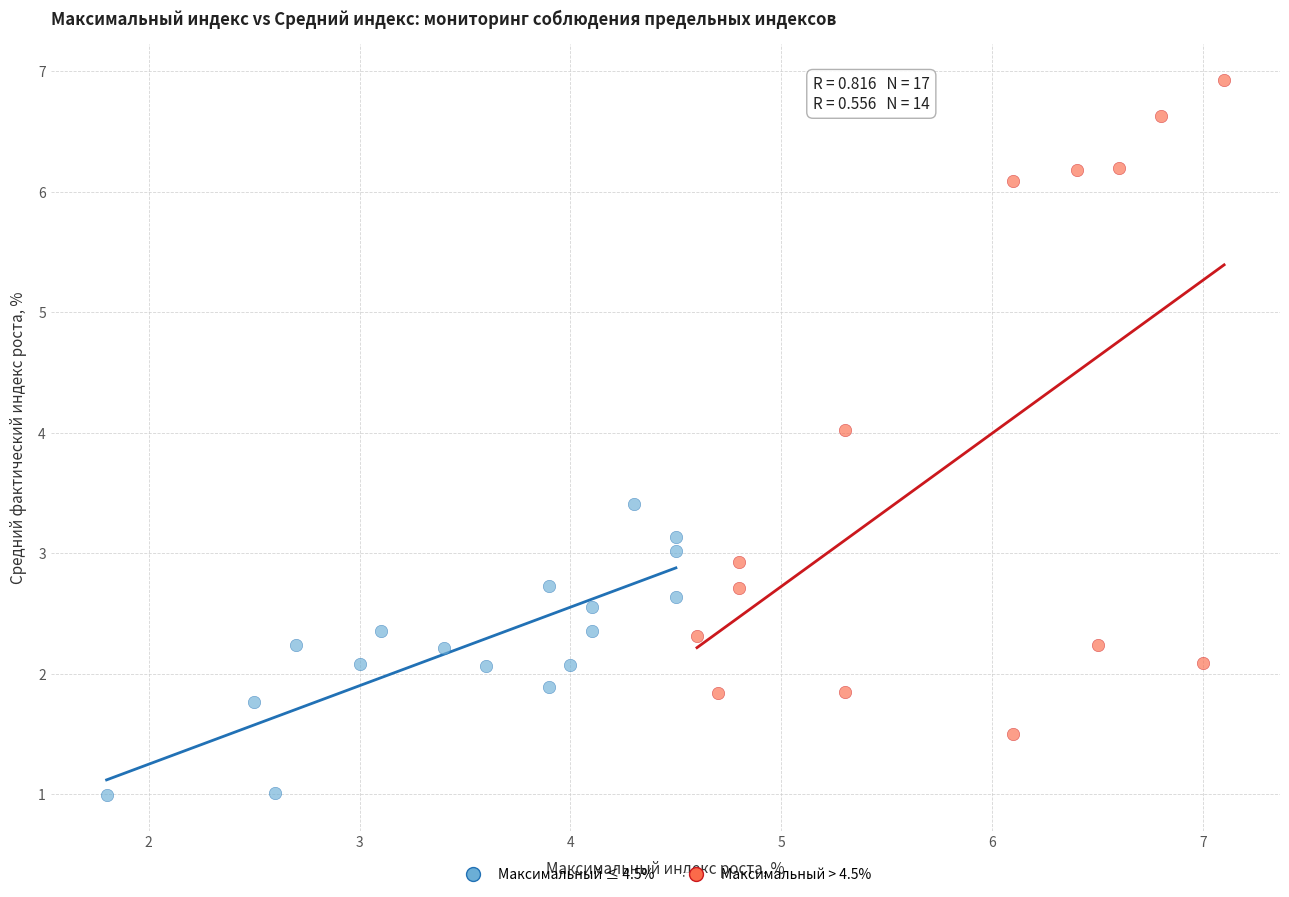

Which series reaches the minimum Y coordinate?

Максимальный ≤ 4.5%